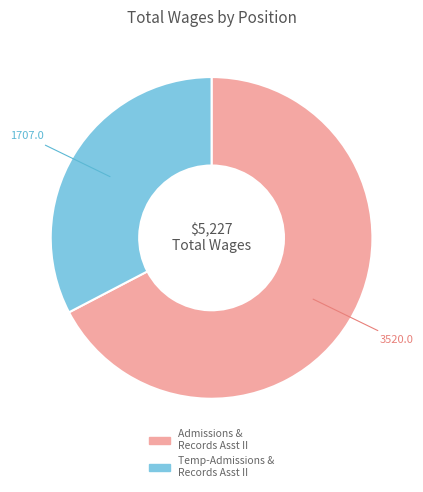

How many segments does this pie chart have?

2